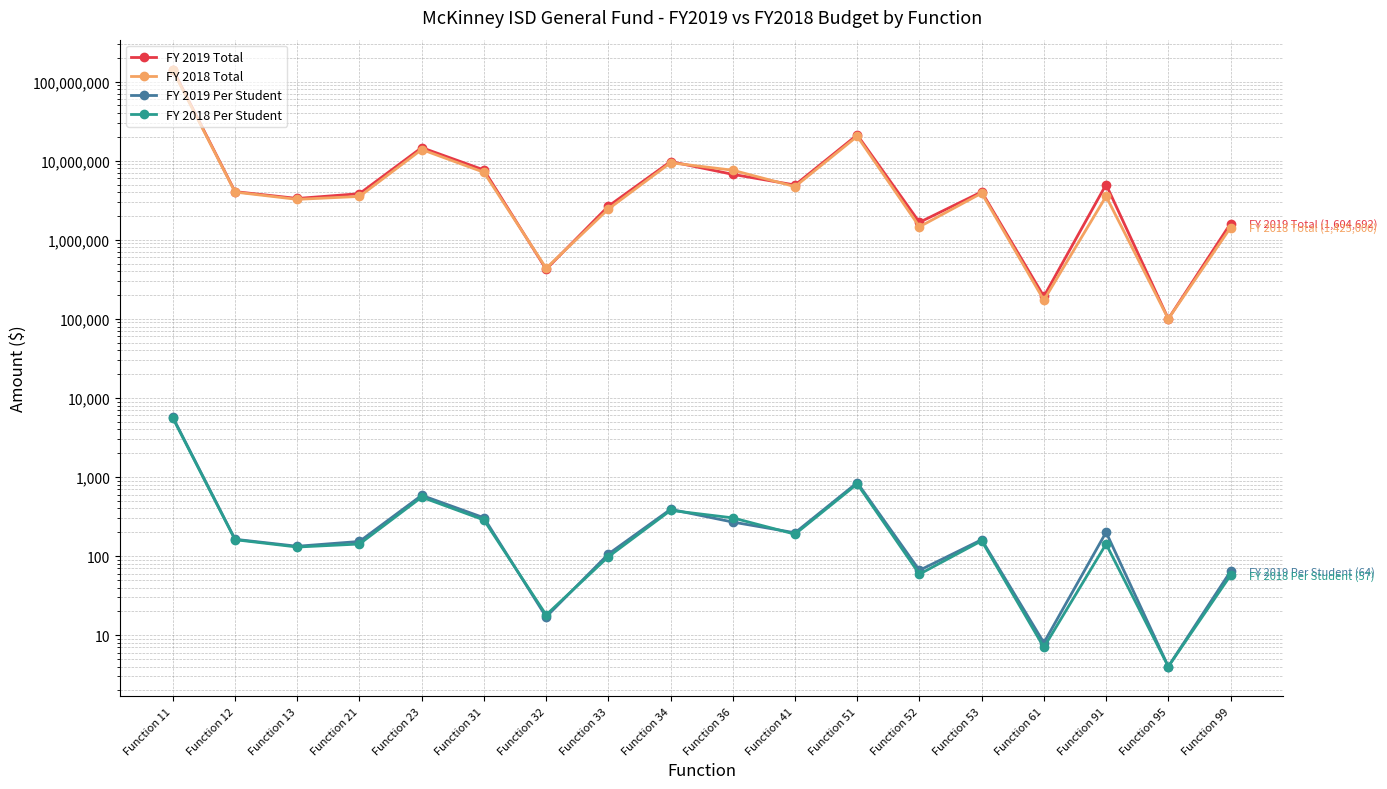

Rank the series at Function 31 from lowest to highest value.

FY 2018 Per Student, FY 2019 Per Student, FY 2018 Total, FY 2019 Total